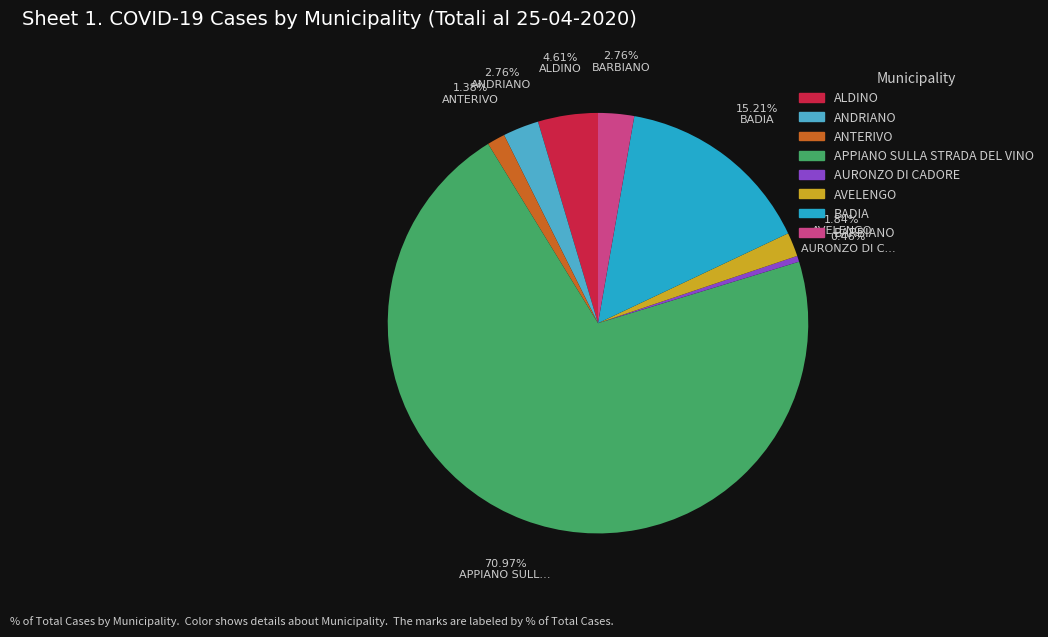

Which category has the smallest portion of the pie?

AURONZO DI CADORE